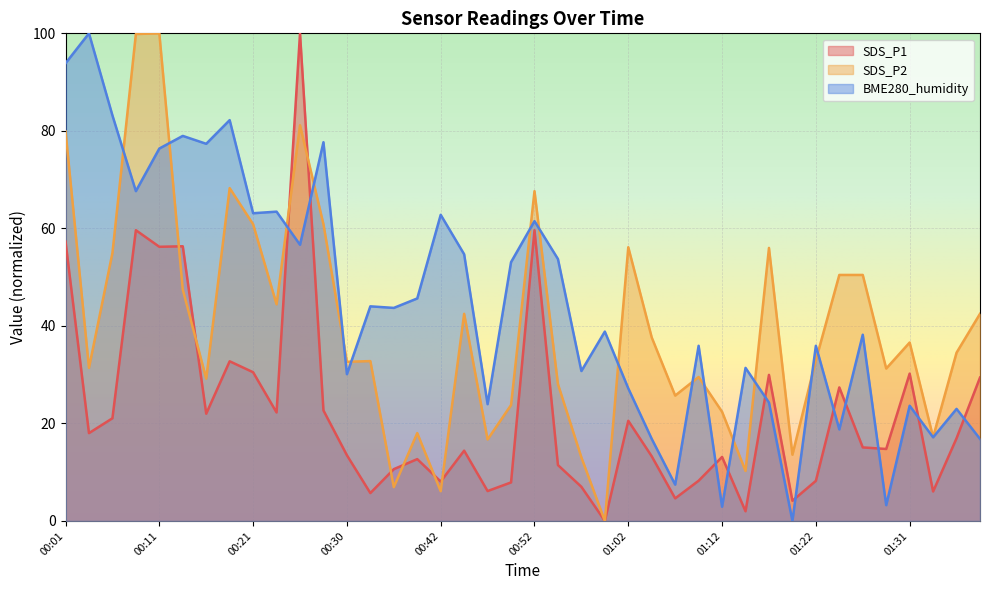

What is the average value of the SDS_P1 series?

22.5